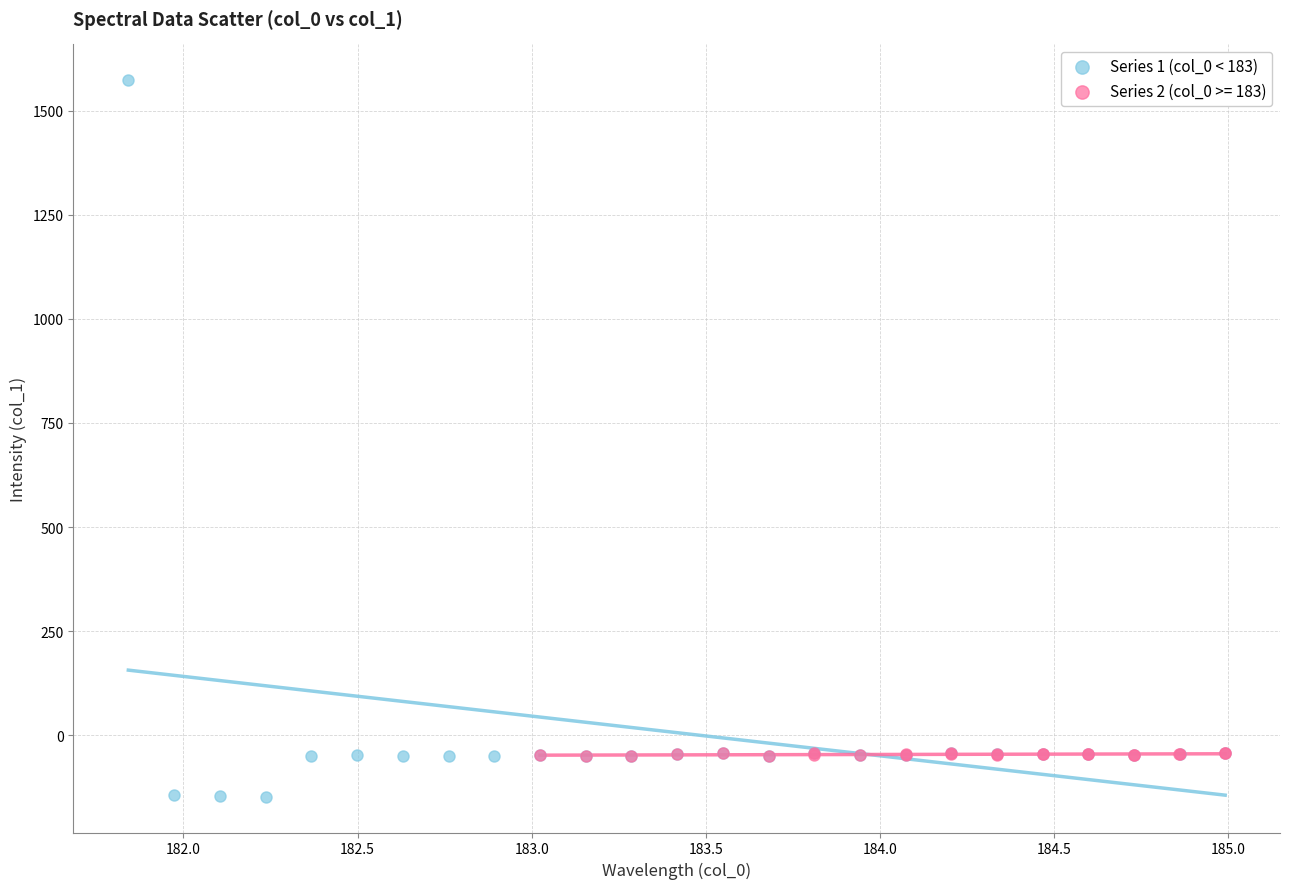

Which series has the largest Y range (max minus min)?

Series 1 (col_0 < 183)